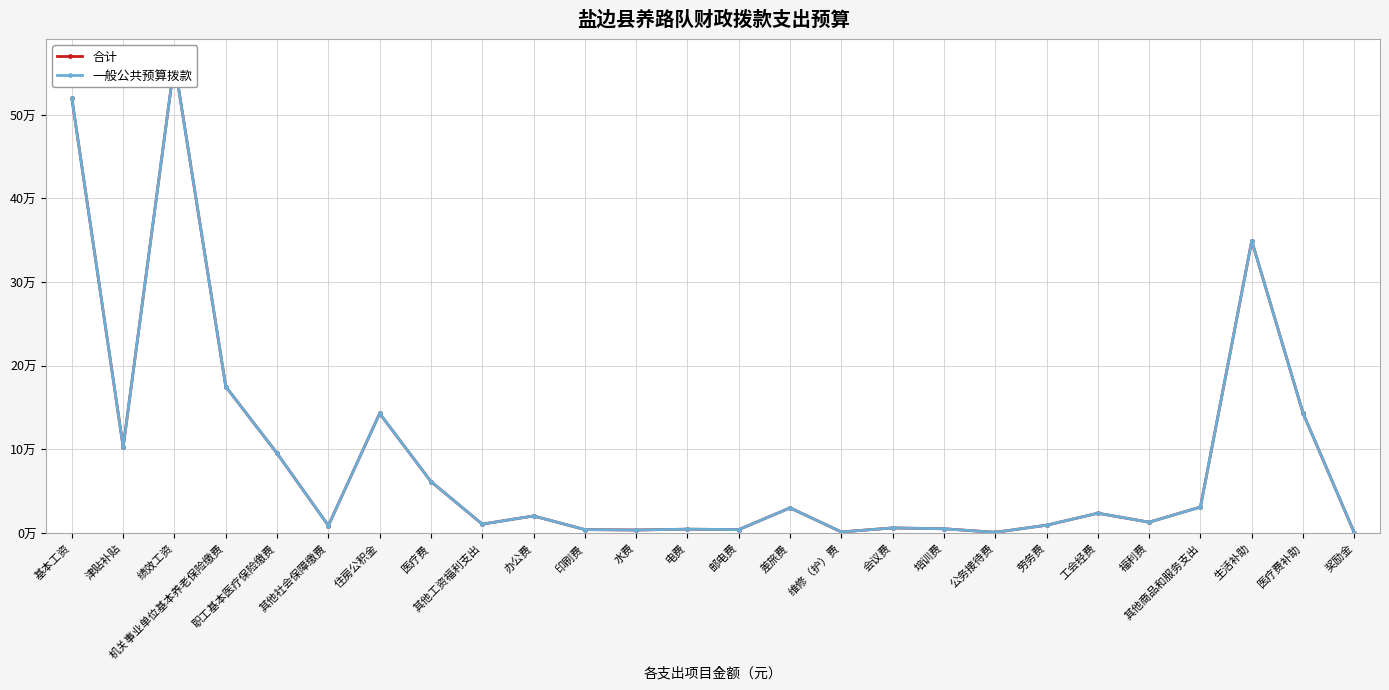

True or false: 合计 and 一般公共预算拨款 intersect in this chart.

False